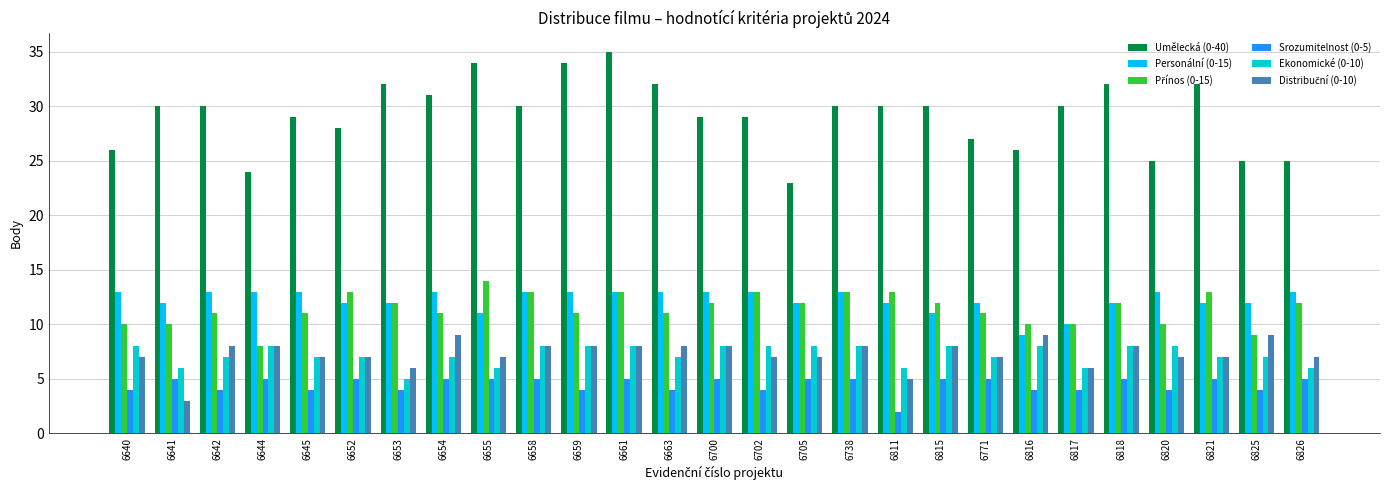

What is the difference between the second highest and minimum values in the Srozumitelnost (0-5) series?

3